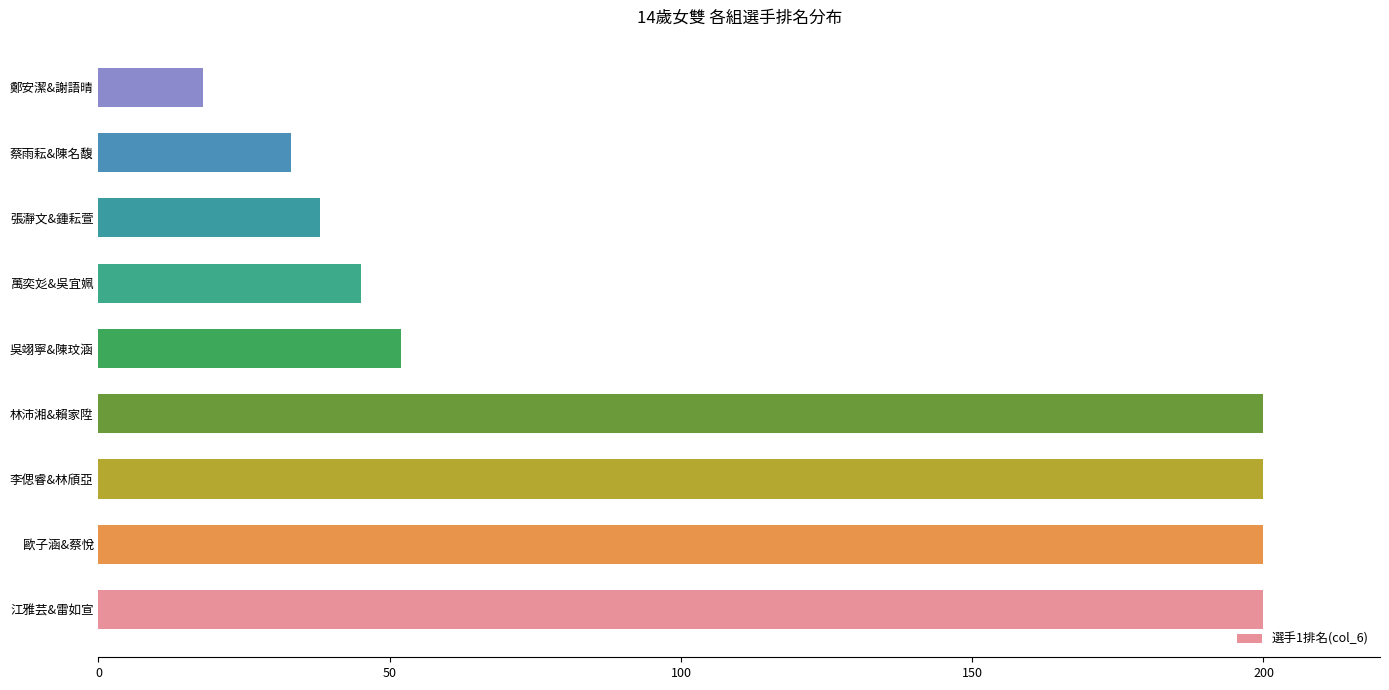

Reading top to bottom, what are all the values shown in this chart?

18	33	38	45	52	200	200	200	200